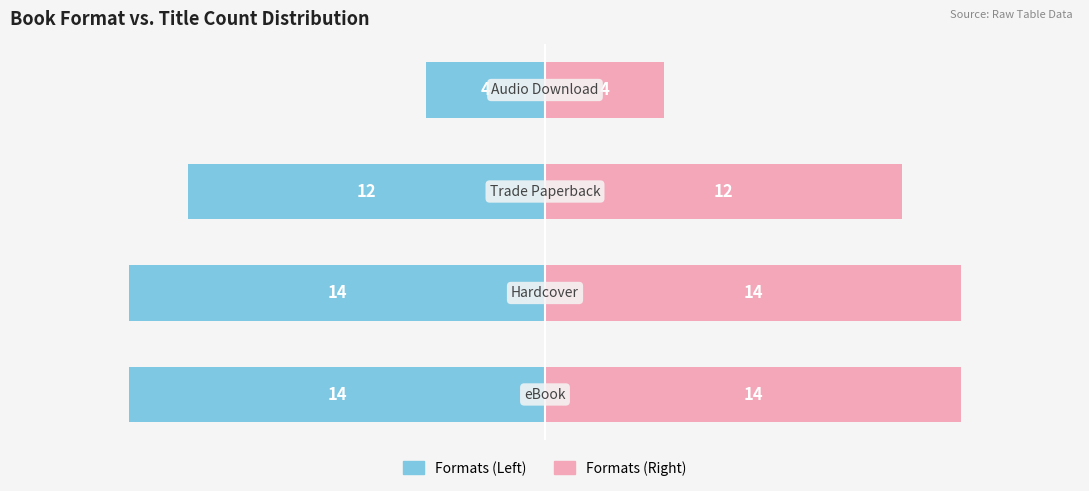

Is the value of Count (Right) at 2 greater than the value of Count (Left) at 3?

Yes